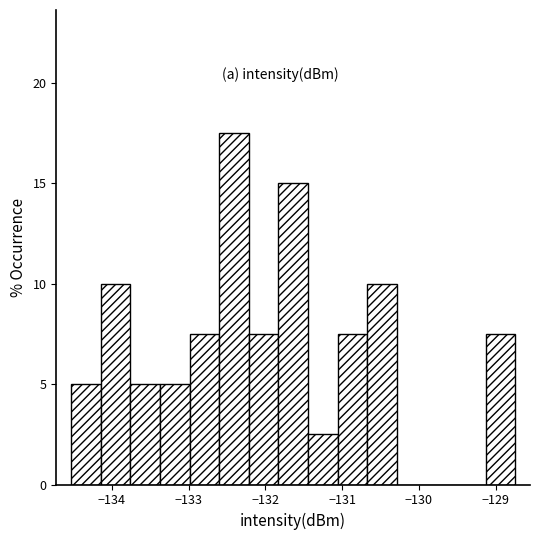

Read against the x-axis, roughly where is the centre of the tallest bar?

-132.4